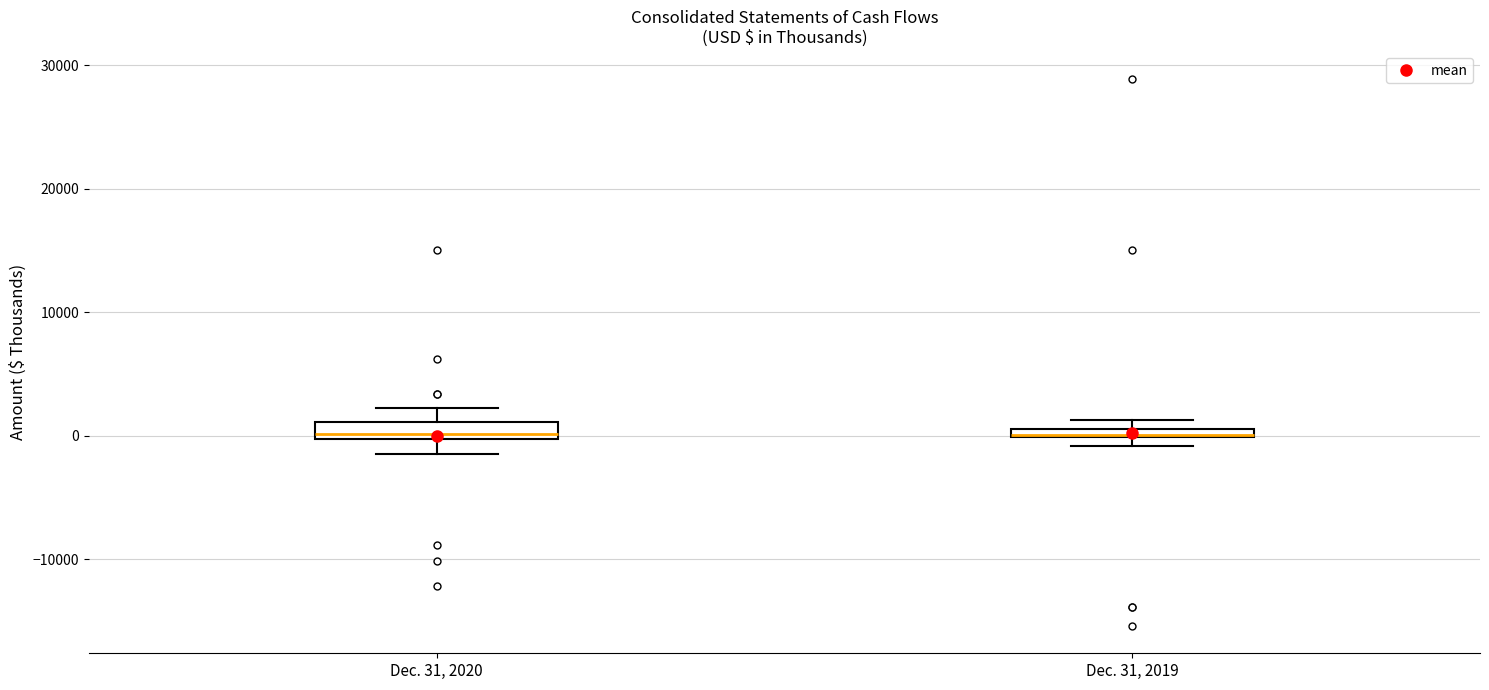

Where is the lower edge of the box for Dec. 31, 2020 on the y-axis? The values are not printed on the chart, so give them approximately, as read against the axis.

0